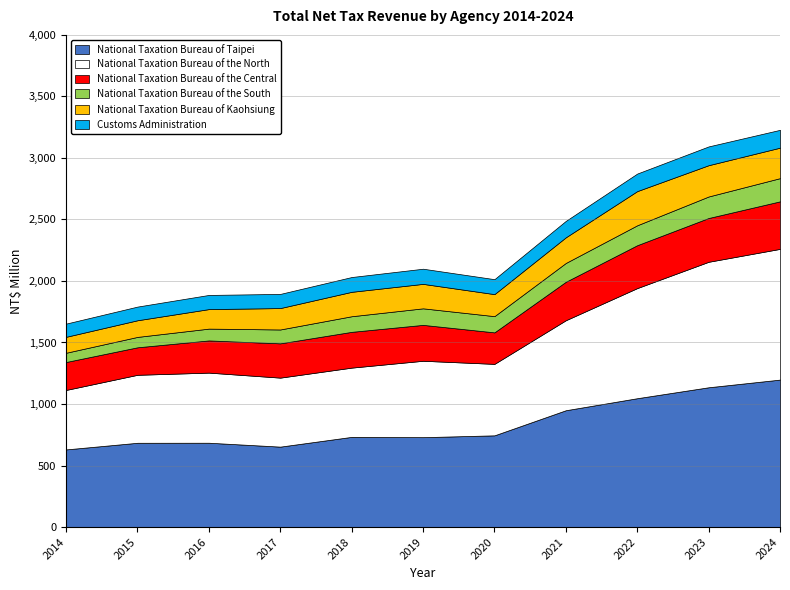

Which series has the widest spread of values?

National Taxation Bureau of the North